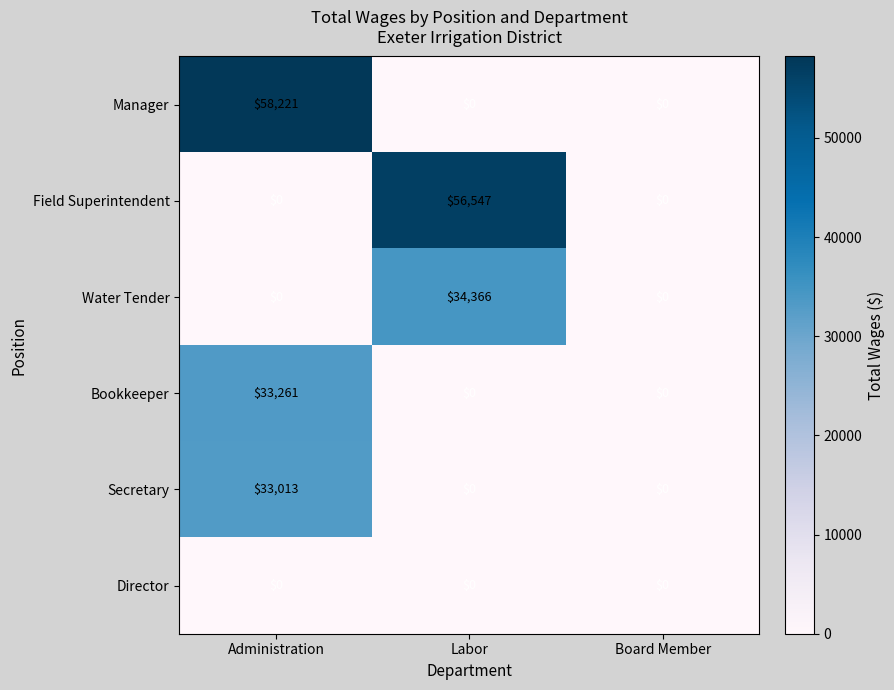

What is the difference between the highest and lowest values at Labor?

56547